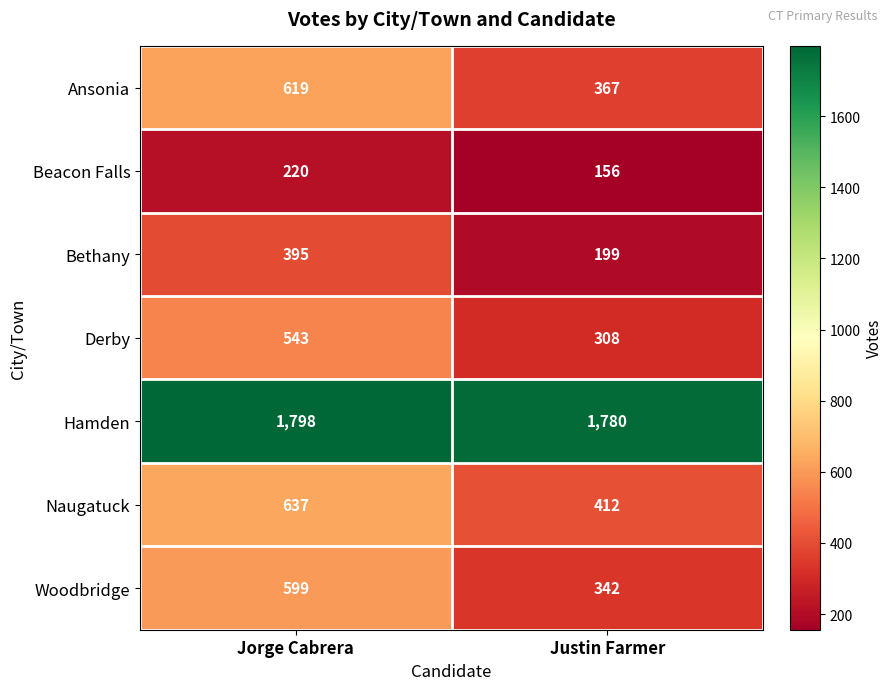

What is the difference between the Woodbridge values at Justin Farmer and Jorge Cabrera?

257